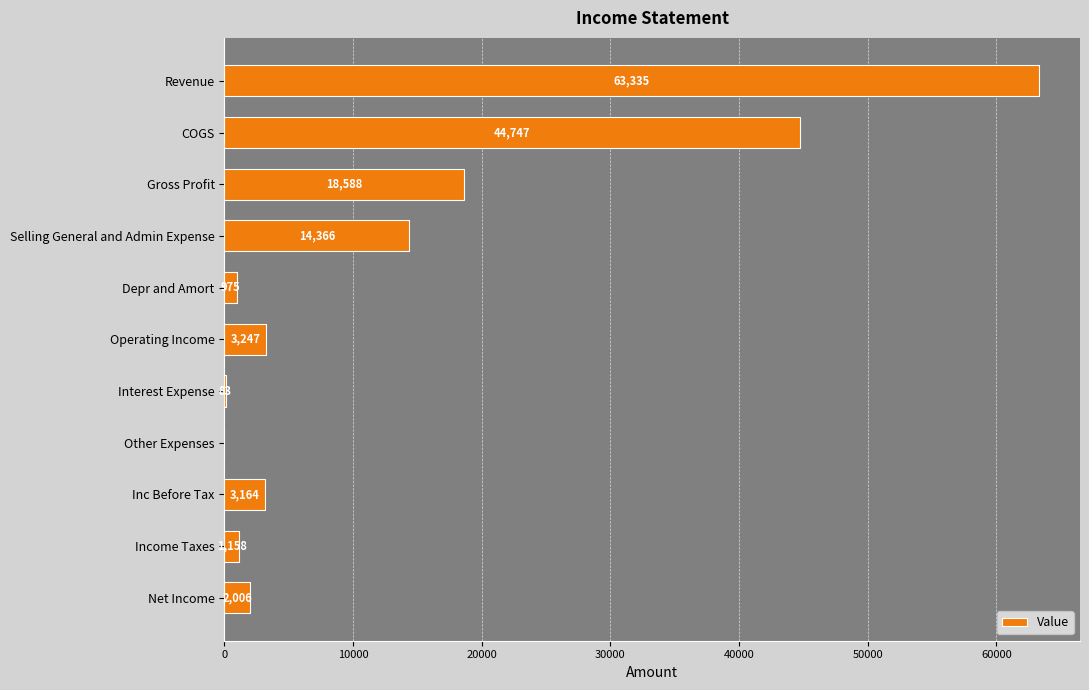

Between COGS and Selling General and Admin Expense, which is larger?

COGS